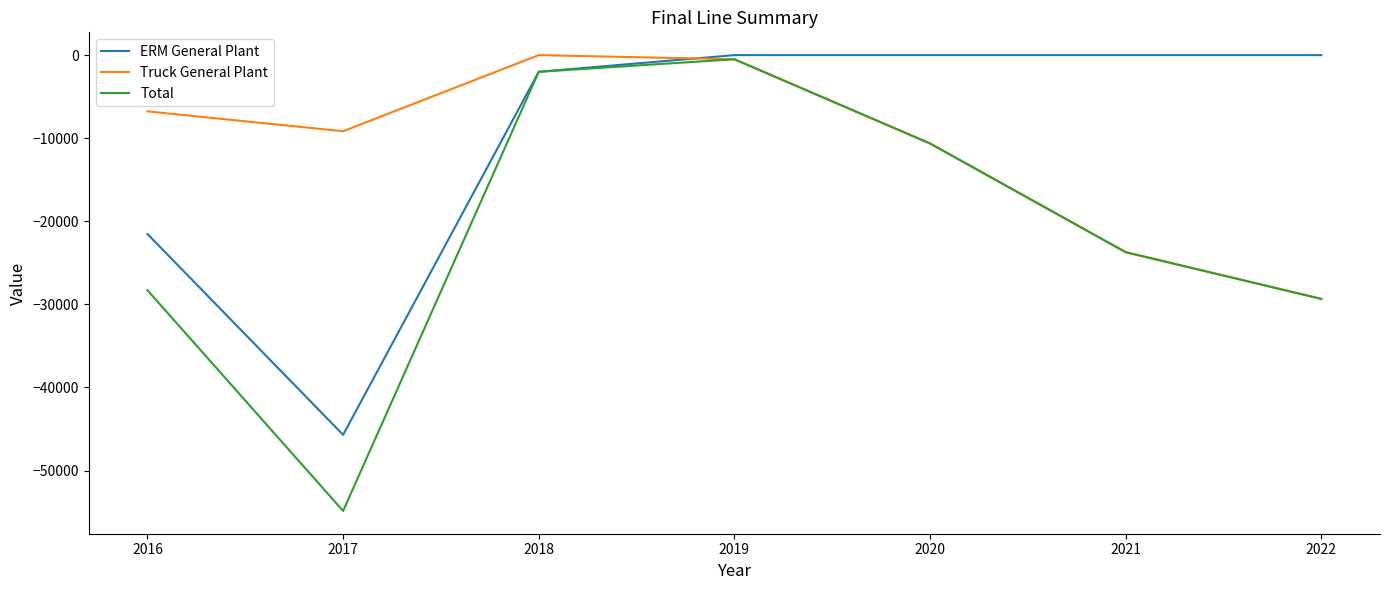

What is the sum of the Total values at 2019 and 2022?

-29840.6